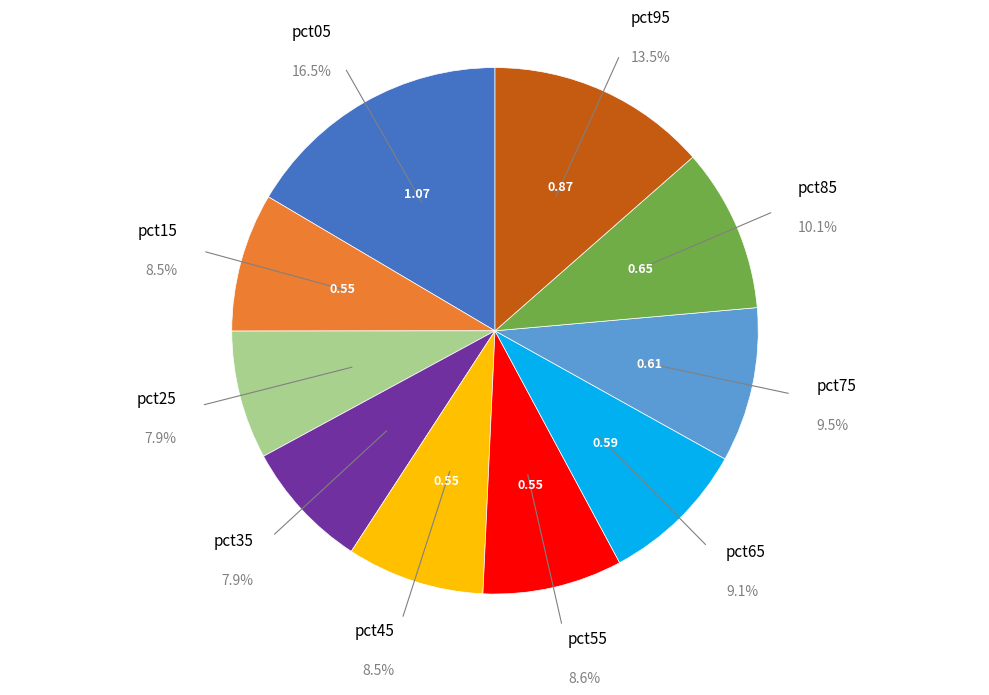

To the nearest percent, what is the difference between the largest and smallest slice percentages?

9%